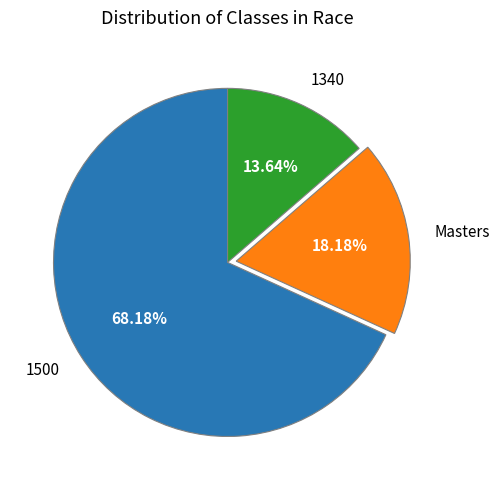

What percentage is the 1340 slice, to the nearest percent?

14%